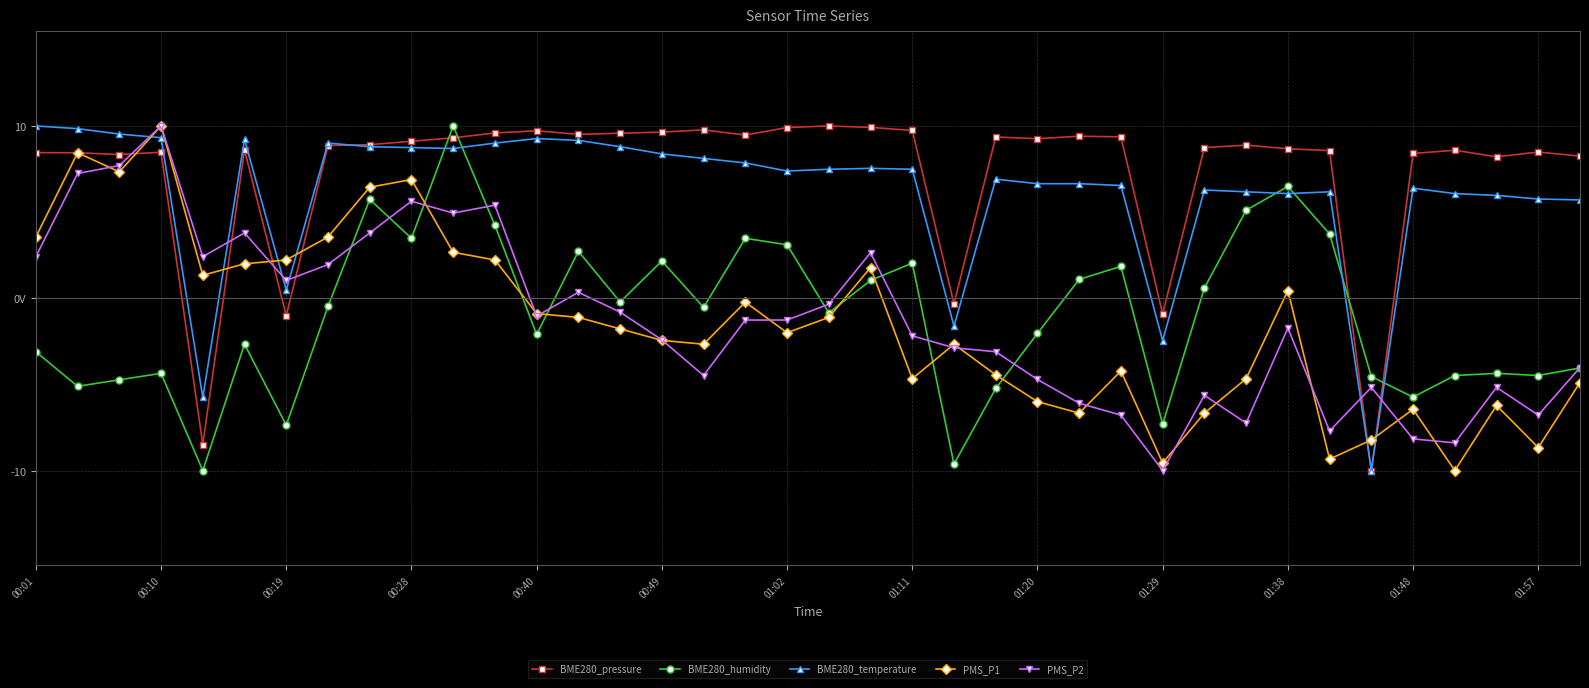

Reading left to right, list all the values displayed in this chart.

BME280_pressure: 8.5	8.4	8.3	8.5	-8.5	8.6	-1.0	8.9	8.9	9.1	9.3	9.6	9.7	9.5	9.6	9.6	9.8	9.5	9.9	10.0	9.9	9.7	-0.3	9.4	9.3	9.4	9.4	-0.9	8.7	8.9	8.7	8.6	-10.0	8.4	8.6	8.2	8.5	8.3
BME280_humidity: -3.1	-5.1	-4.7	-4.4	-10.0	-2.7	-7.4	-0.5	5.7	3.5	10.0	4.2	-2.1	2.7	-0.2	2.2	-0.5	3.5	3.1	-0.8	1.0	2.0	-9.6	-5.2	-2.0	1.1	1.8	-7.3	0.6	5.1	6.5	3.7	-4.5	-5.7	-4.5	-4.4	-4.5	-4.0
BME280_temperature: 10.0	9.8	9.5	9.3	-5.8	9.2	0.5	9.0	8.8	8.7	8.7	9.0	9.3	9.2	8.8	8.4	8.1	7.9	7.4	7.5	7.5	7.5	-1.6	6.9	6.6	6.6	6.5	-2.5	6.3	6.2	6.1	6.2	-10.0	6.4	6.1	6.0	5.8	5.7
PMS_P1: 3.6	8.4	7.3	10.0	1.3	2.0	2.2	3.6	6.4	6.9	2.7	2.2	-0.9	-1.1	-1.8	-2.4	-2.7	-0.2	-2.0	-1.1	1.8	-4.7	-2.7	-4.4	-6.0	-6.7	-4.2	-9.6	-6.7	-4.7	0.4	-9.3	-8.2	-6.4	-10.0	-6.2	-8.7	-4.9
PMS_P2: 2.4	7.2	7.7	10.0	2.4	3.8	1.0	2.0	3.8	5.6	4.9	5.4	-1.0	0.3	-0.8	-2.4	-4.5	-1.3	-1.3	-0.3	2.6	-2.2	-2.9	-3.1	-4.7	-6.1	-6.8	-10.0	-5.6	-7.2	-1.7	-7.7	-5.2	-8.2	-8.4	-5.2	-6.8	-4.0